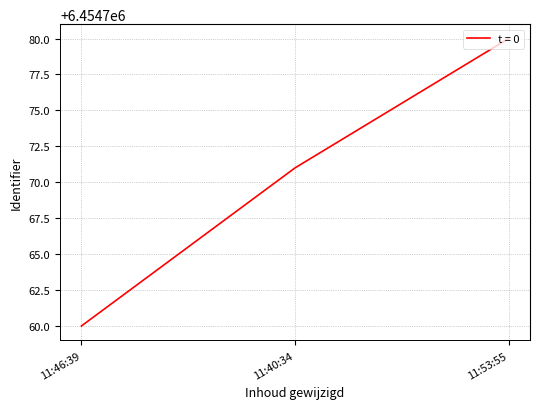

What position from the right is 11:40:34?

2